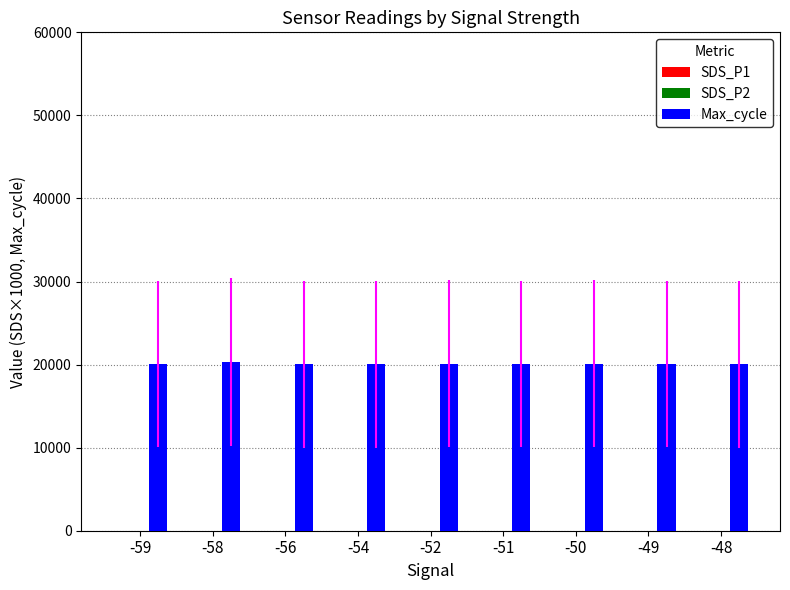

What is the greatest value displayed?

20297.0